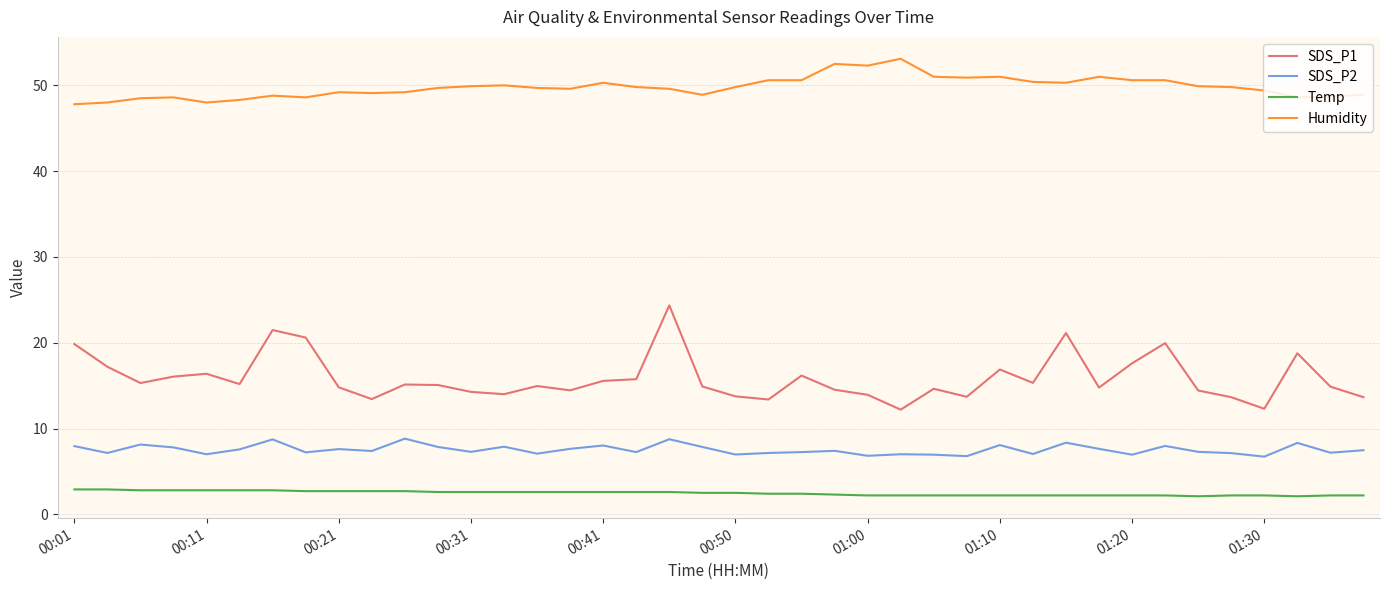

True or false: Temp and SDS_P1 intersect in this chart.

False